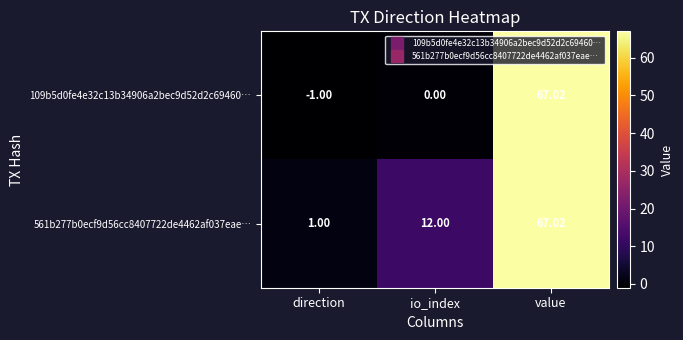

At which category does the chart reach its minimum across all series?

direction